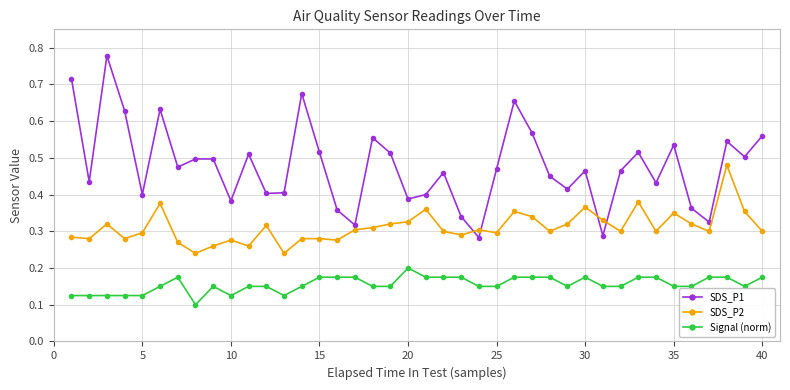

How many SDS_P2 values are between 0 and 1?

40